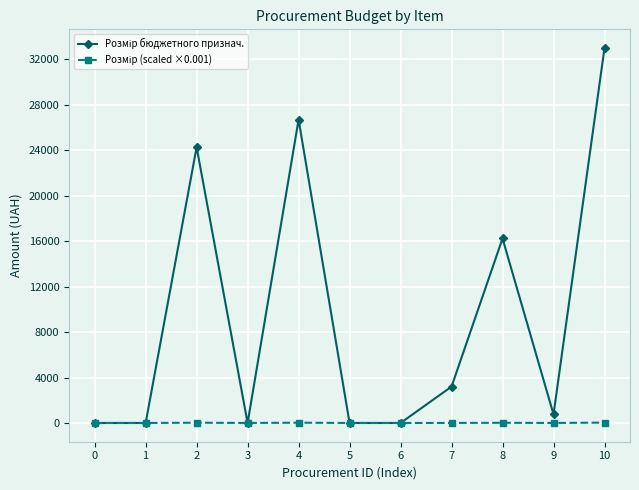

At which category is the sum across all series the highest?

10